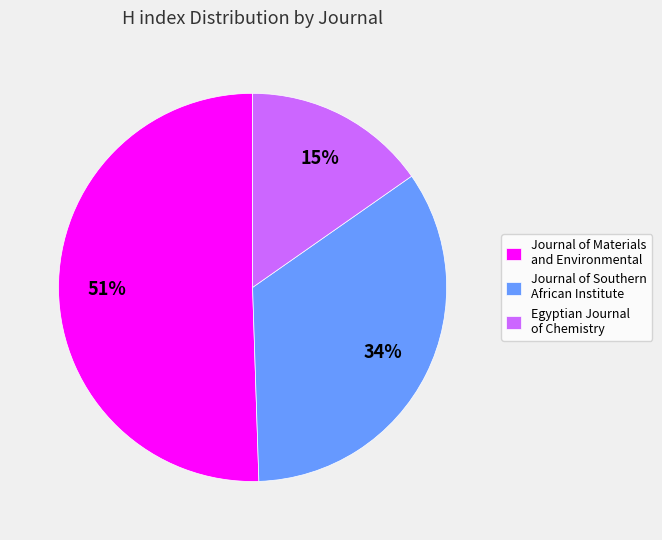

Which slice is the largest?

Journal of Materials and Environmental